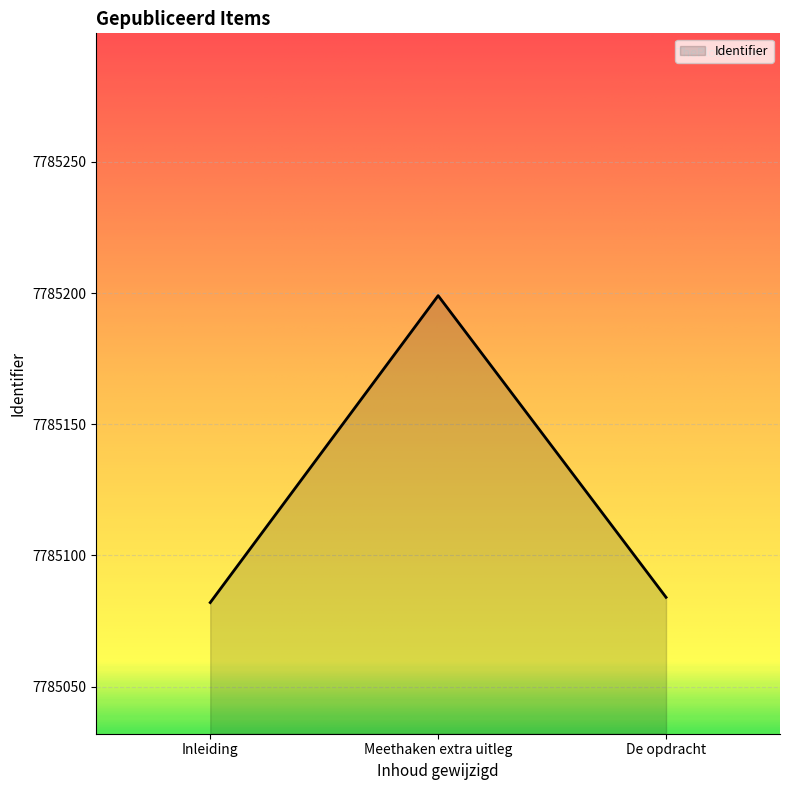

What is the change in value from Inleiding to De opdracht?

+2